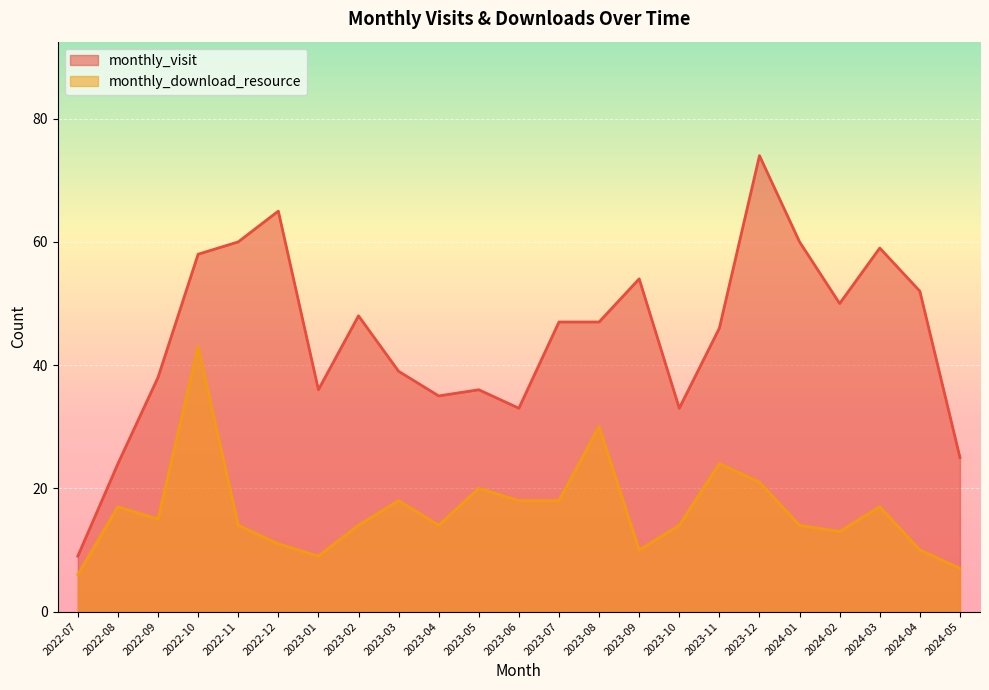

What is the sum of the monthly_download_resource values at 2024-02 and 2024-04?

23